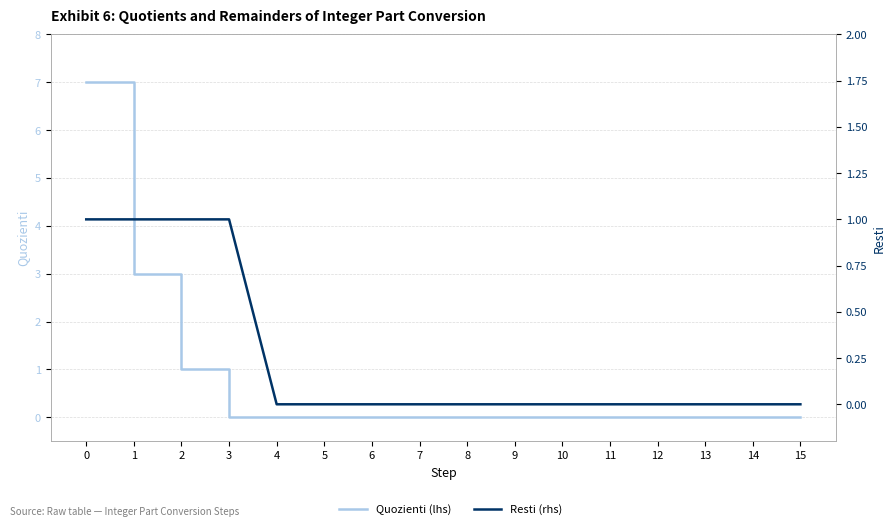

Rank the series by their average value, from lowest to highest.

Resti (rhs), Quozienti (lhs)